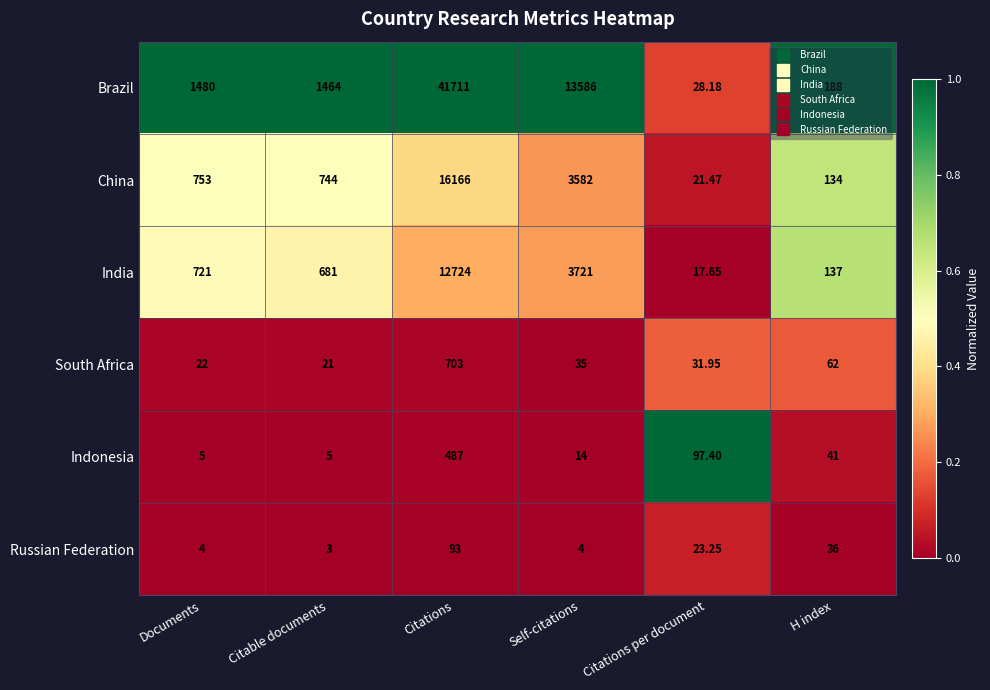

Which series has the widest spread of values?

Brazil